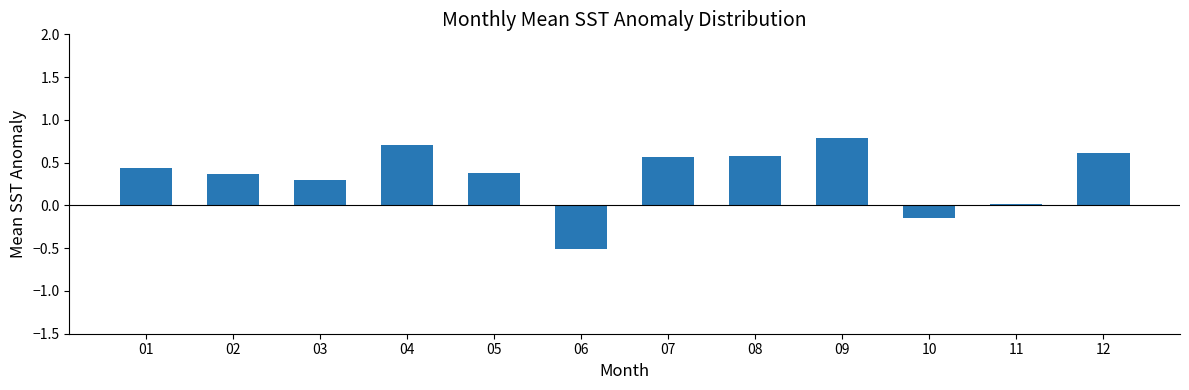

What is the change in value from 10 to 12?

+0.8